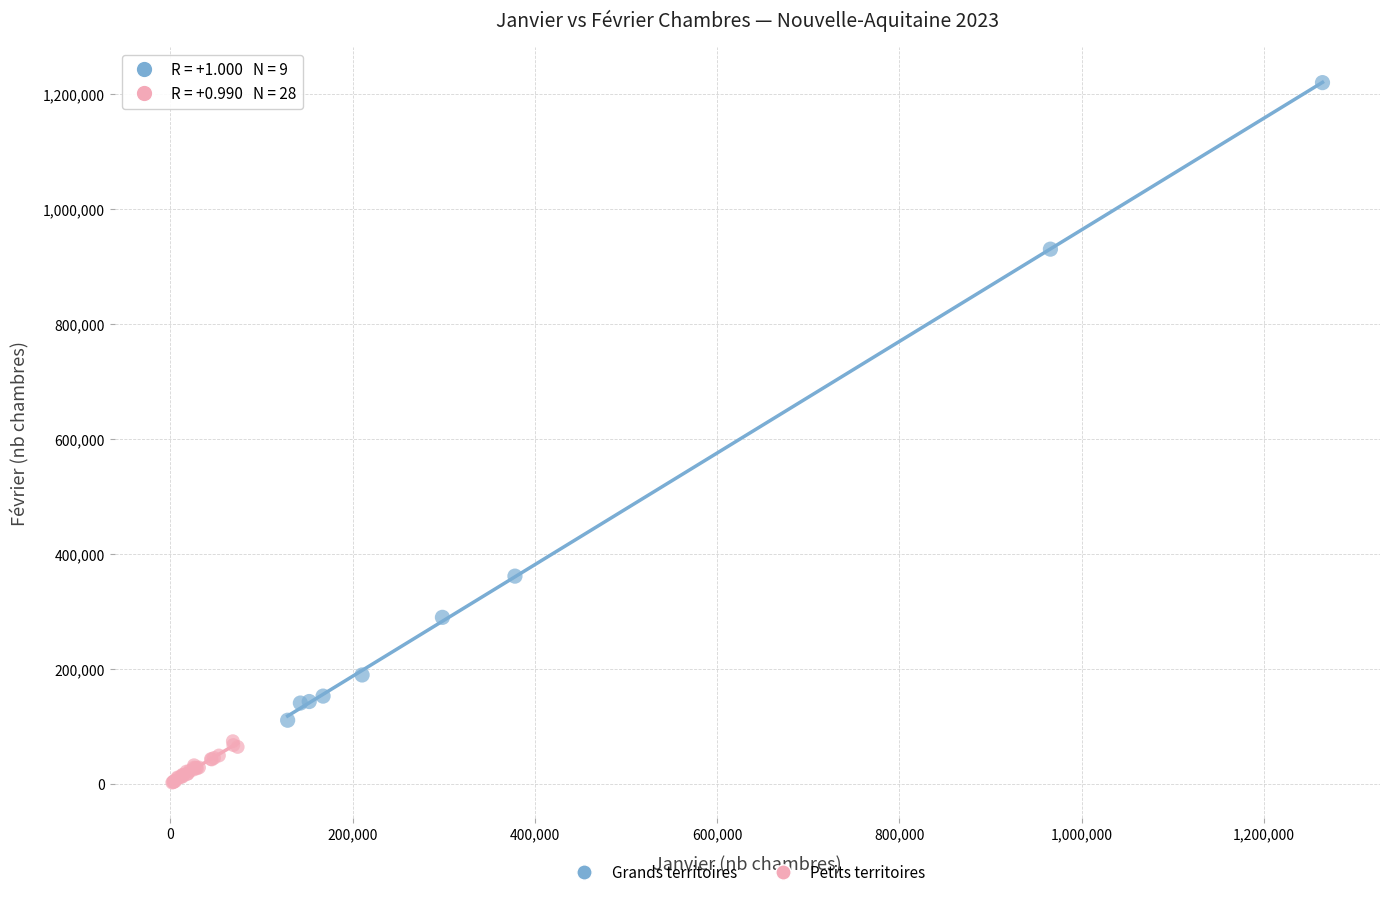

Which series contains the lowest Y value?

Petits territoires